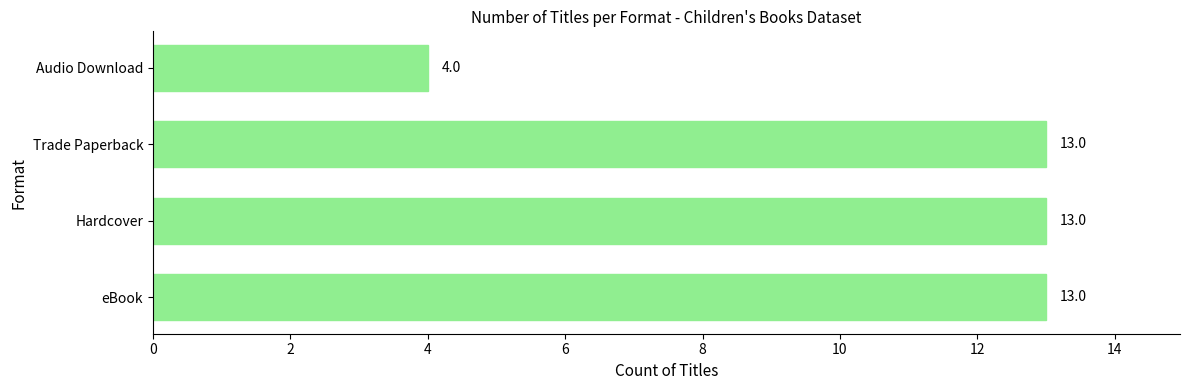

What is the ratio of the value at Hardcover to the value at eBook?

1.0